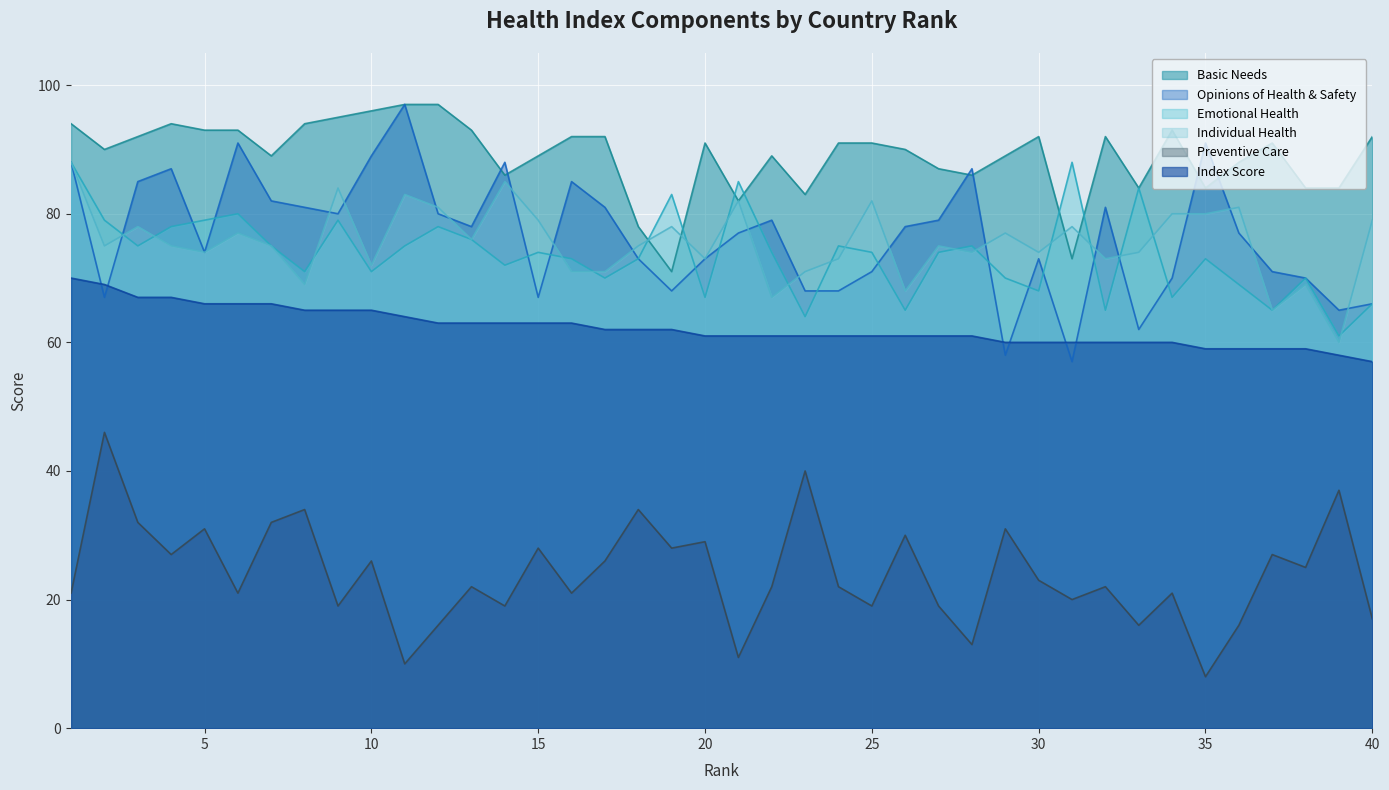

What is the spread (max minus min) of values at 3?

60